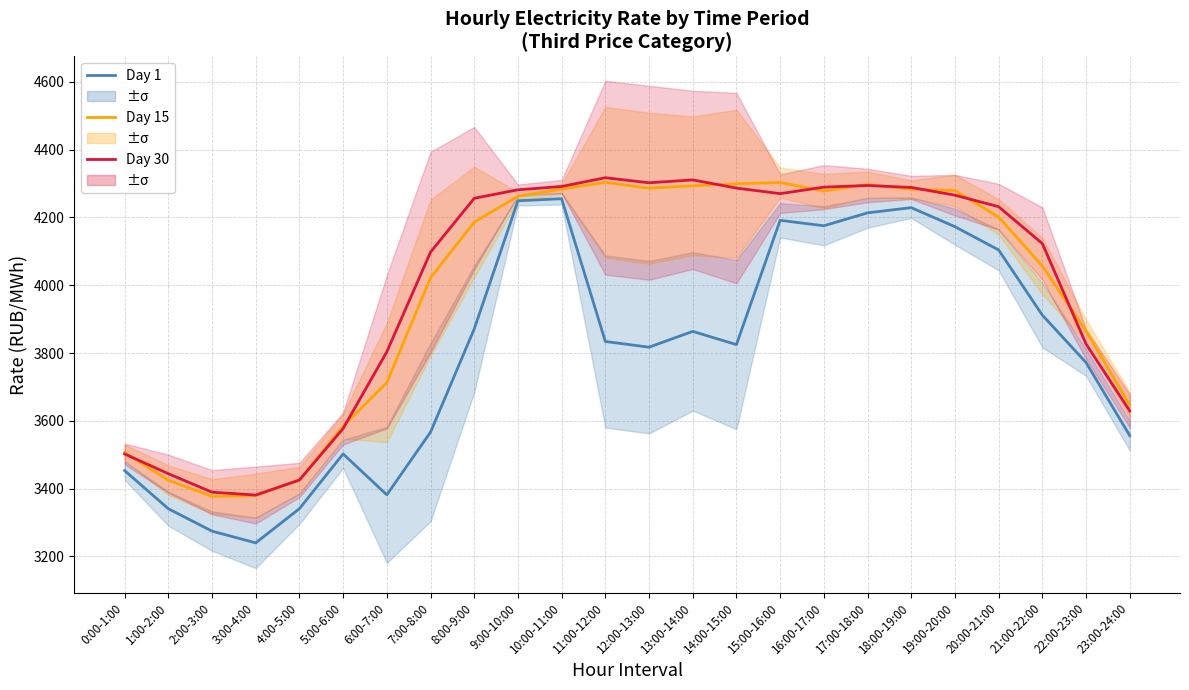

At which category does Day 15 reach its first local valley?

2:00-3:00